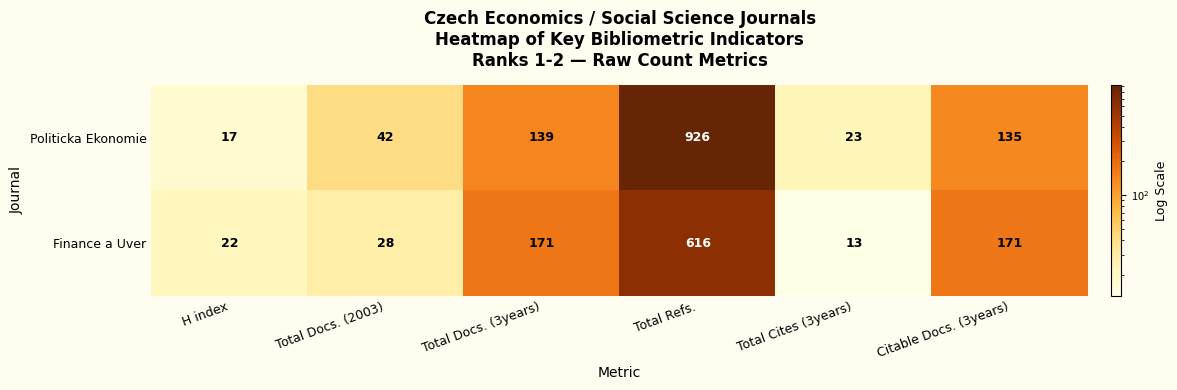

Which series has the largest total across all categories?

Politicka Ekonomie